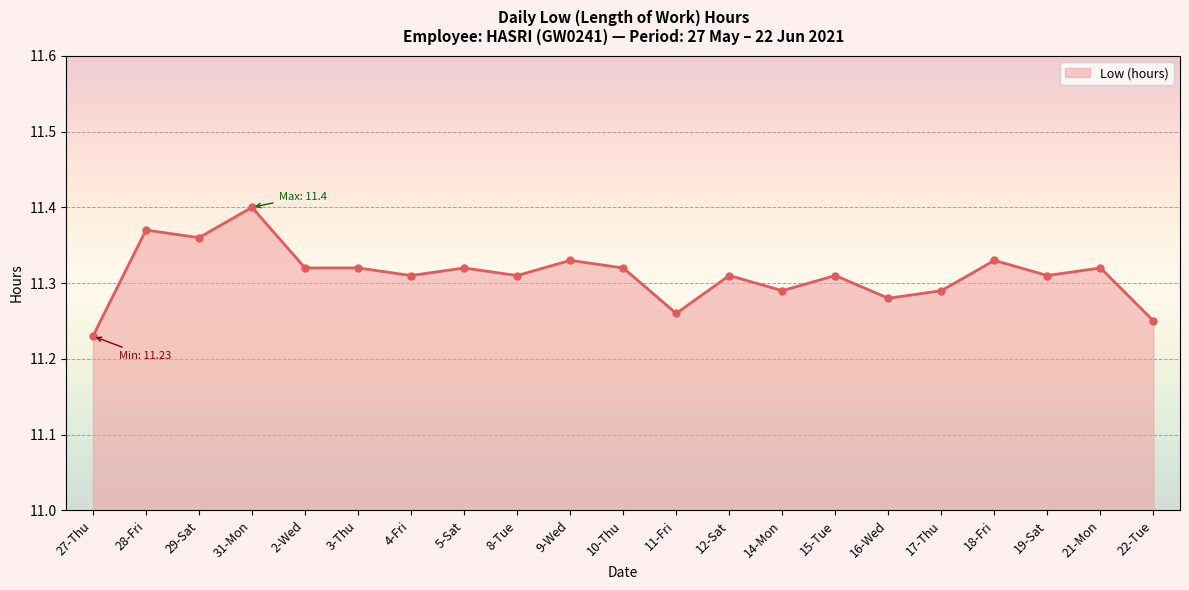

How many categories are shown in the chart?

21